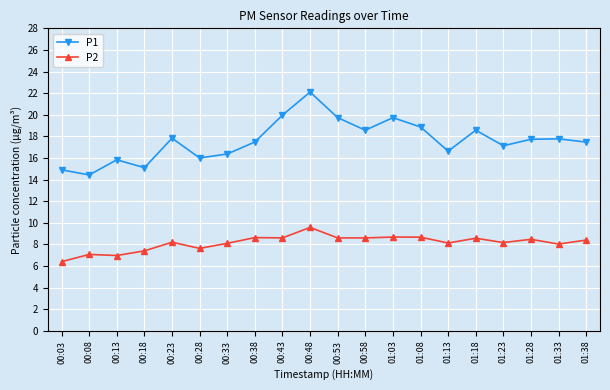

What is the label of the 15th point from the right?

00:28